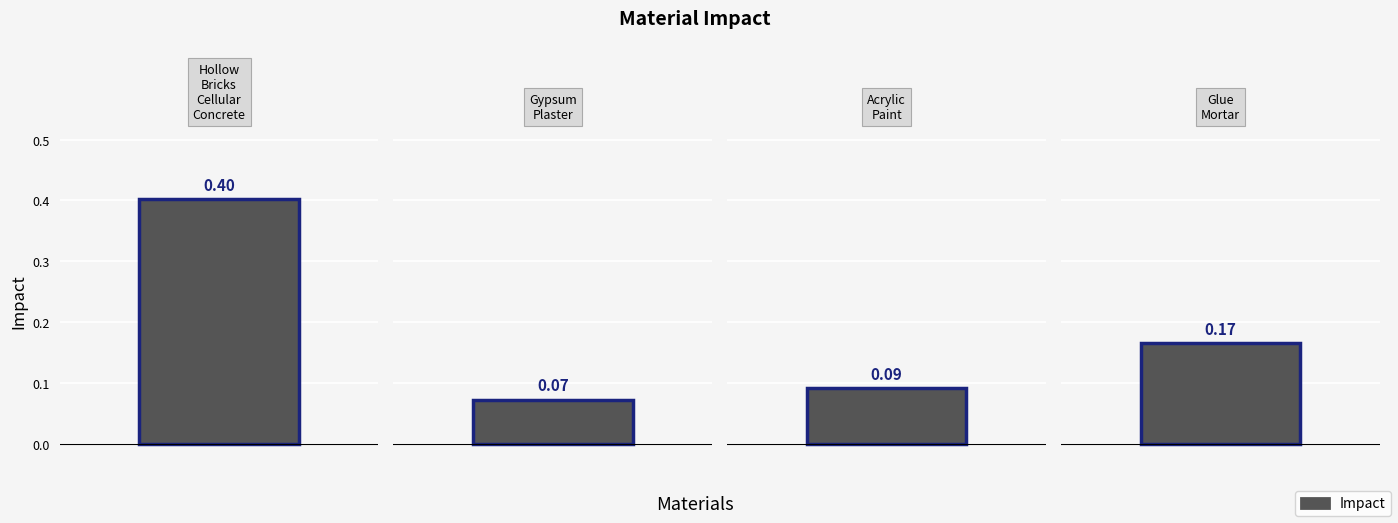

What is the sum of the values at Glue_Mortar and Acrylic_Paint?

0.3